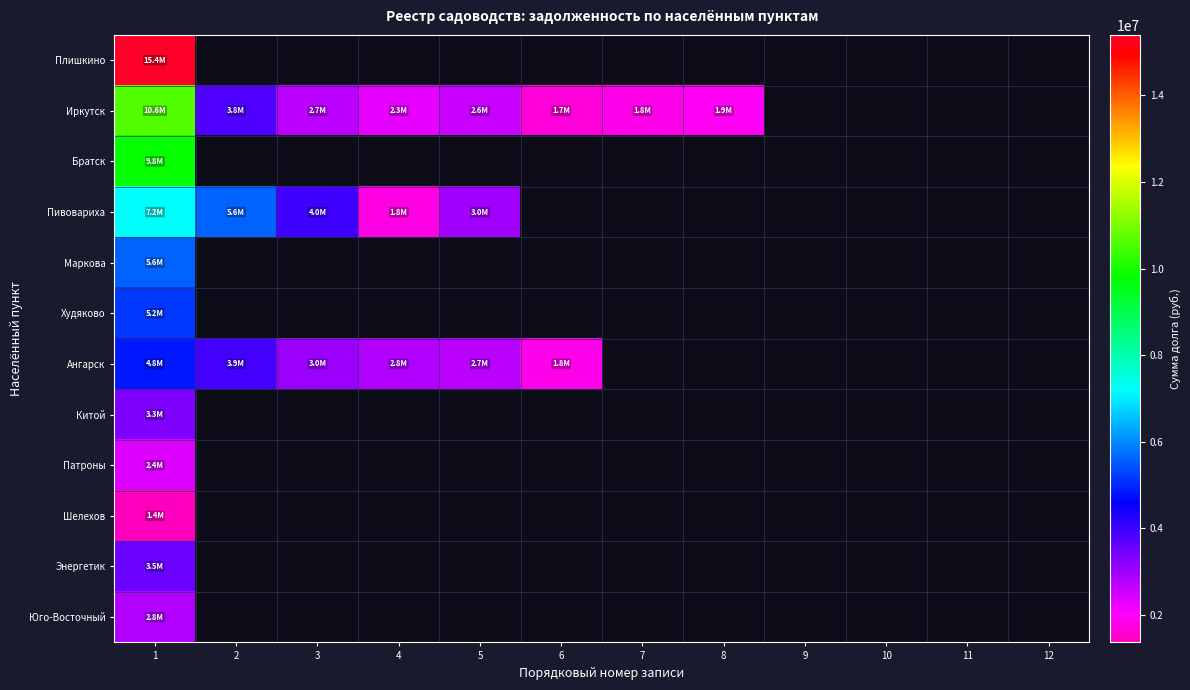

At how many categories does at least one series exceed 1612747?

8